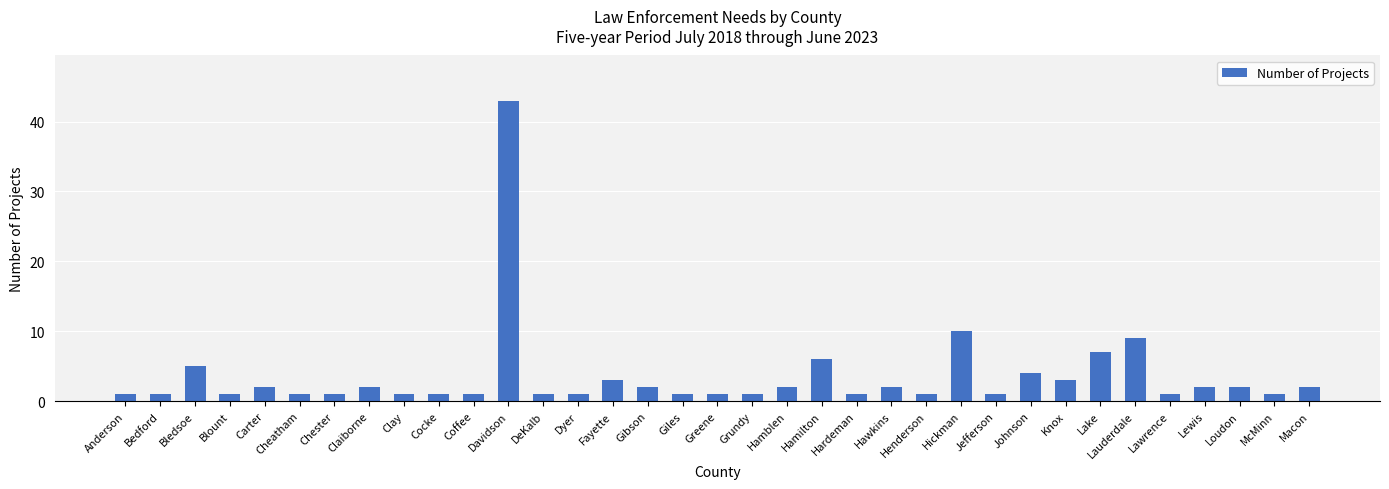

What is the difference between the maximum and minimum values?

42